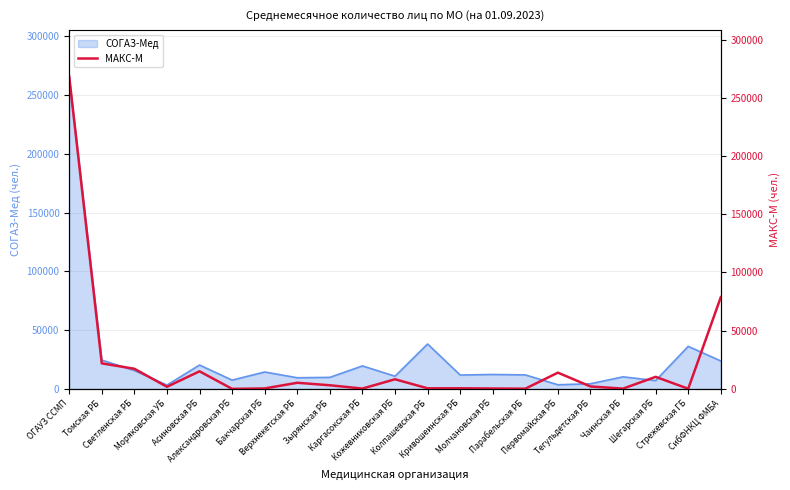

What is the highest value of the СОГАЗ-Мед series?

265692